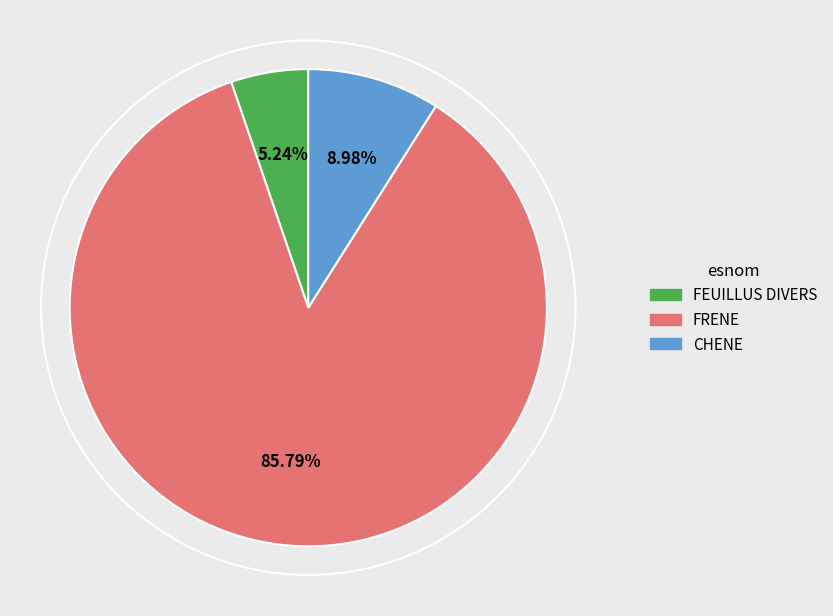

Rank the categories by value from lowest to highest.

FEUILLUS DIVERS, CHENE, FRENE